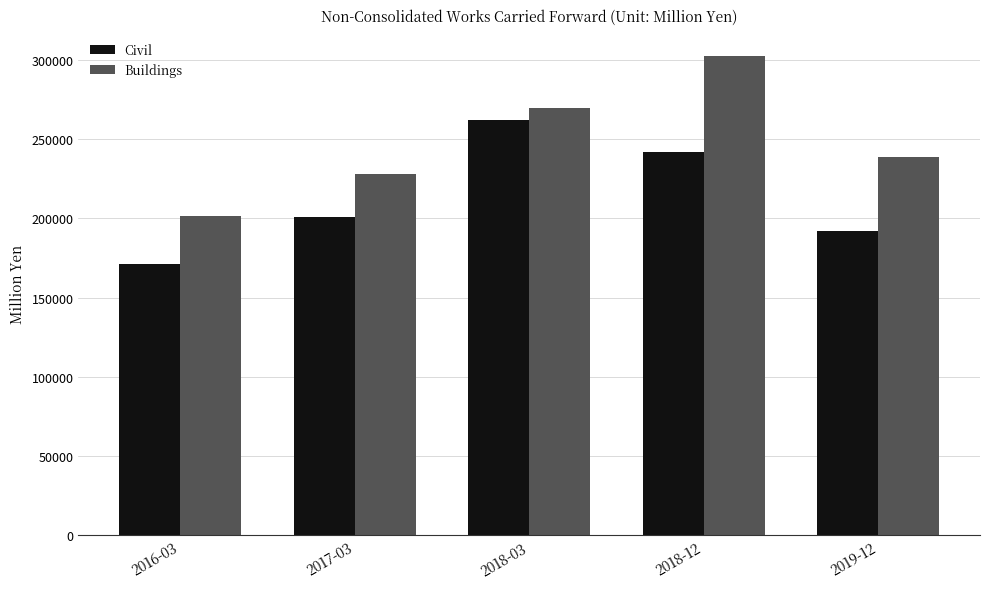

How many values in the Civil series are below 200992?

2